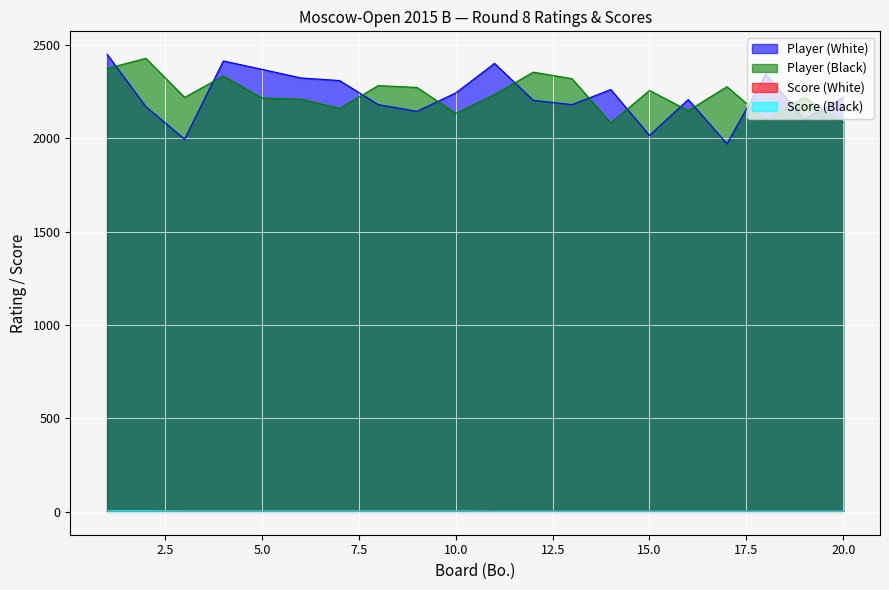

At which label does Player (Black) first exceed 2235?

1